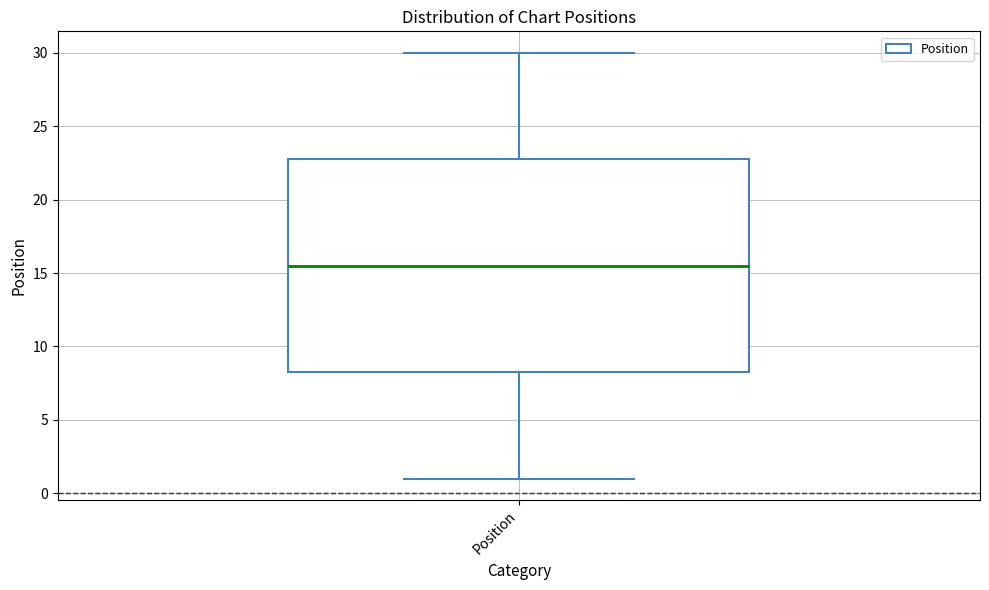

Where is the lower edge of the box for Position on the y-axis? The values are not printed on the chart, so give them approximately, as read against the axis.

8.5